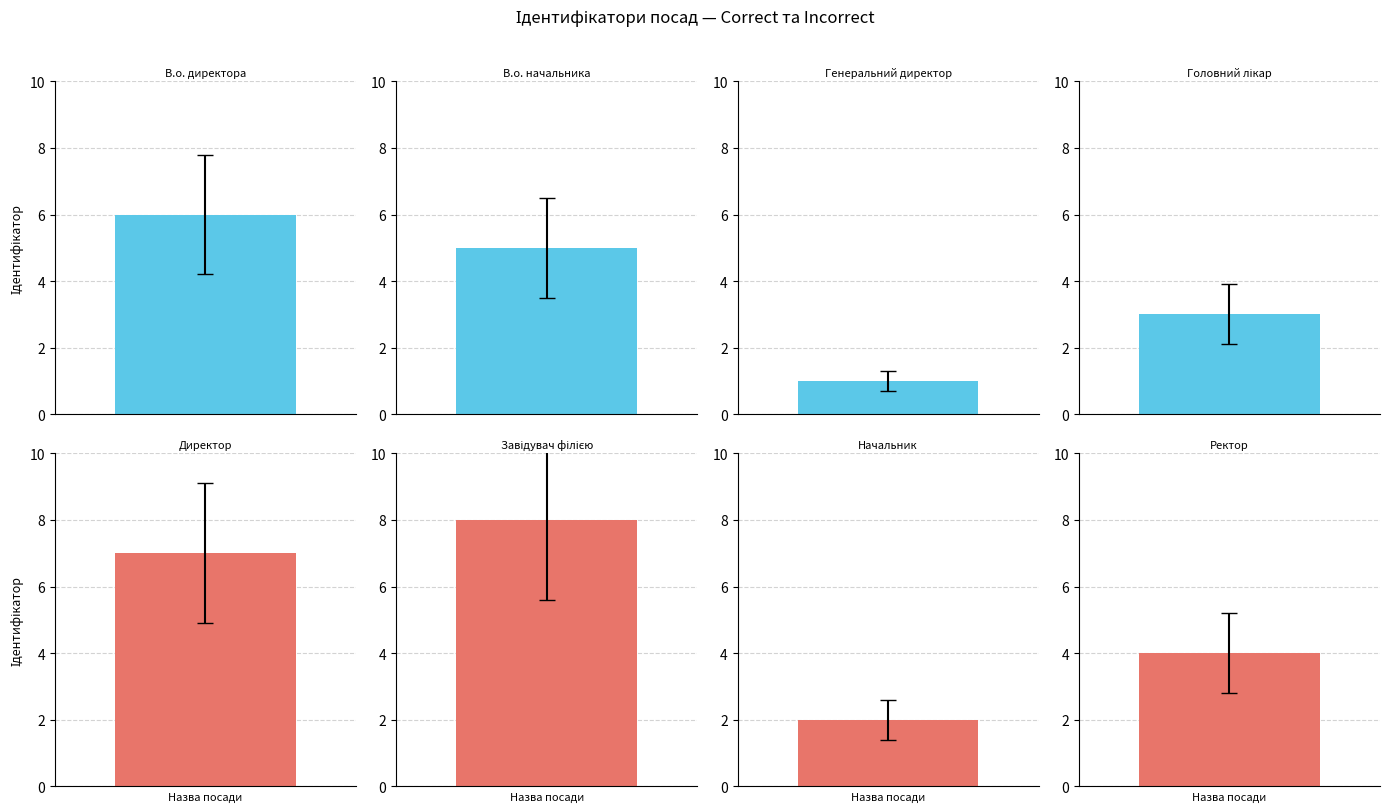

How many values are below 5?

4